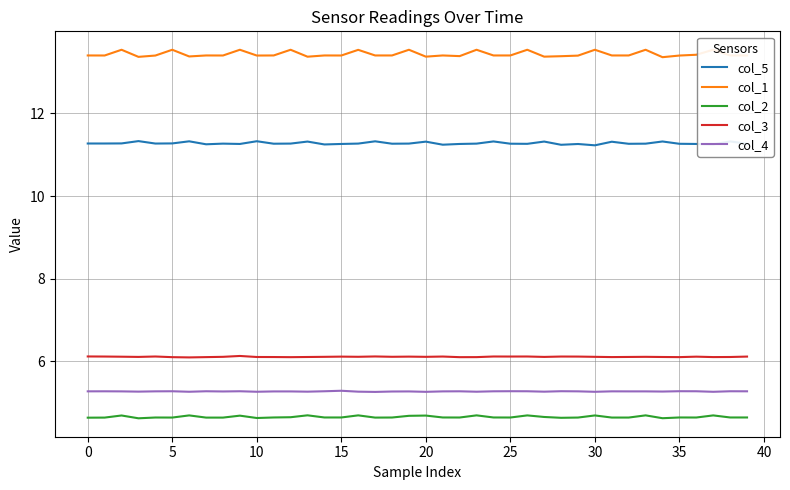

What is the sum of the col_5 values at 39 and 30?

22.5